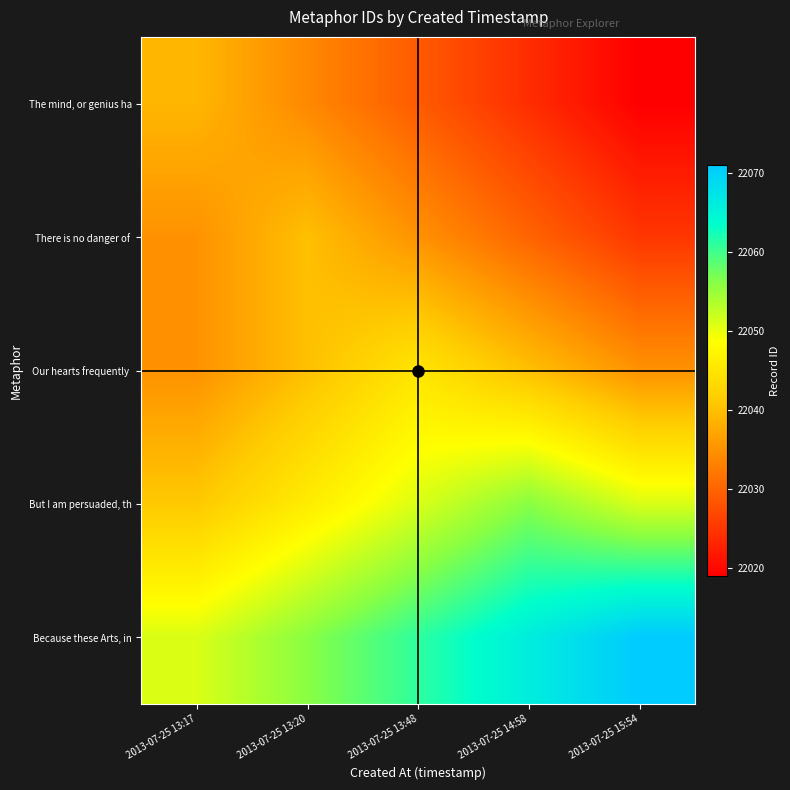

At how many categories does at least one series exceed 22033?

5